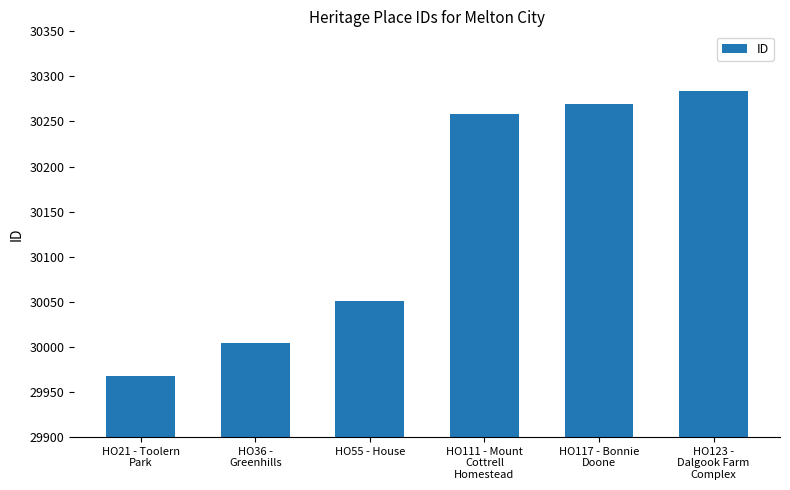

Are the bars horizontal?

No